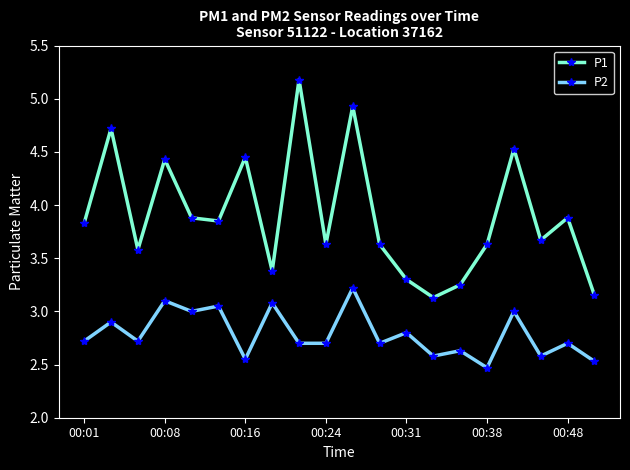

True or false: P2 and P1 cross at least once.

False